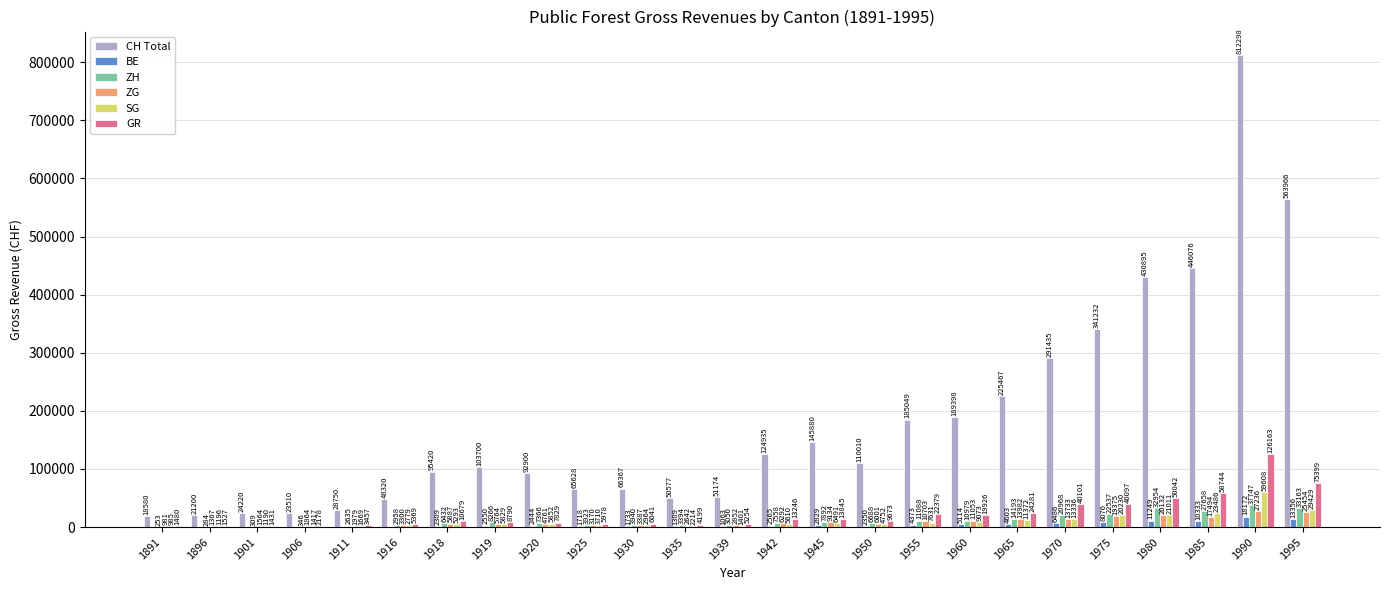

Which series changed the most between 1950 and 1965?

CH Total